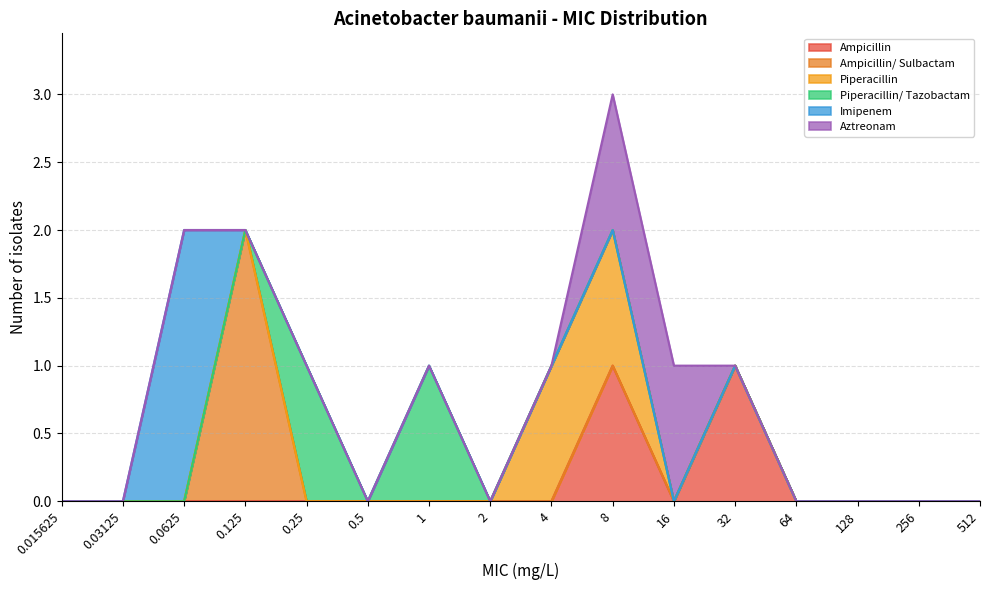

What is the total value across all series at 16?

1